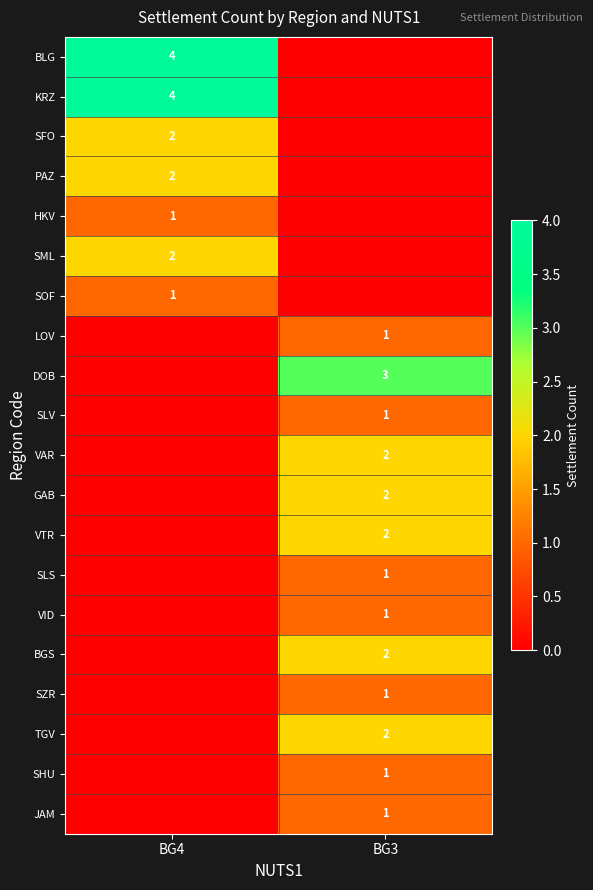

The SML series shows 3 at BG4. True or false?

False